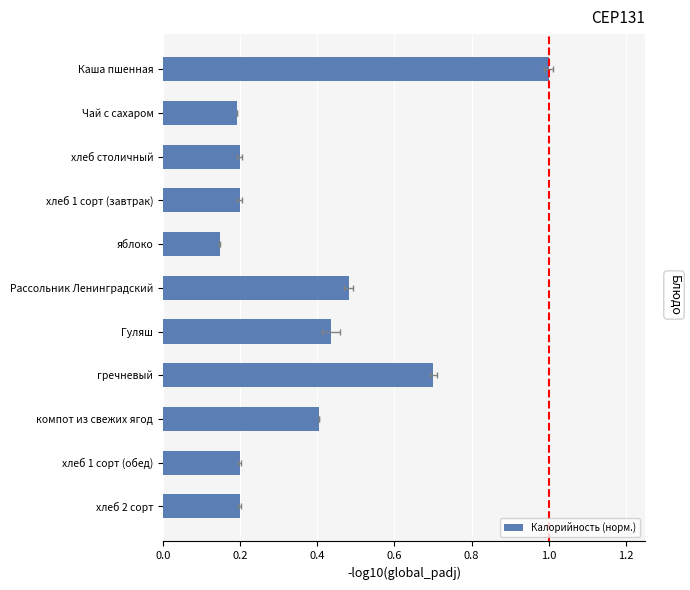

True or false: the data shows 0.7 at Гуляш.

False